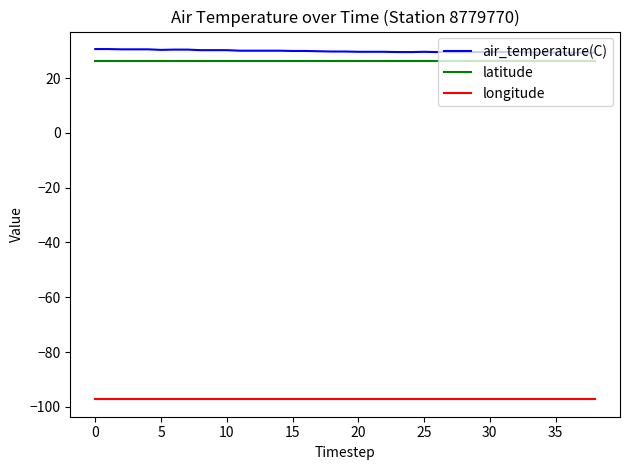

Rank the series by their maximum value, from lowest to highest.

longitude, latitude, air_temperature(C)